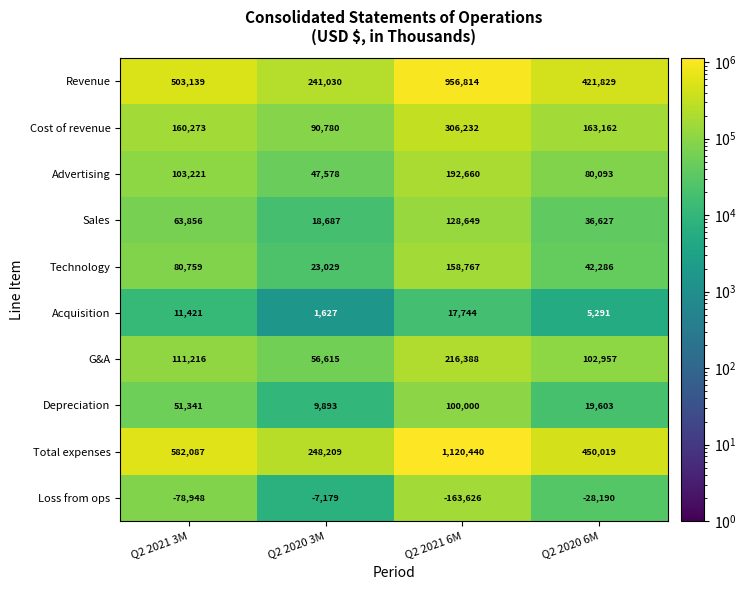

Which label corresponds to the smallest value in the chart?

Q2 2021 6M